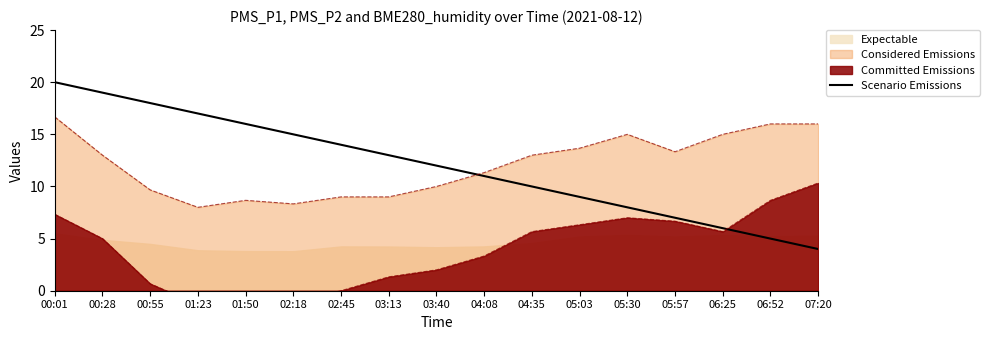

True or false: the data has more than 0 interior local peaks.

False